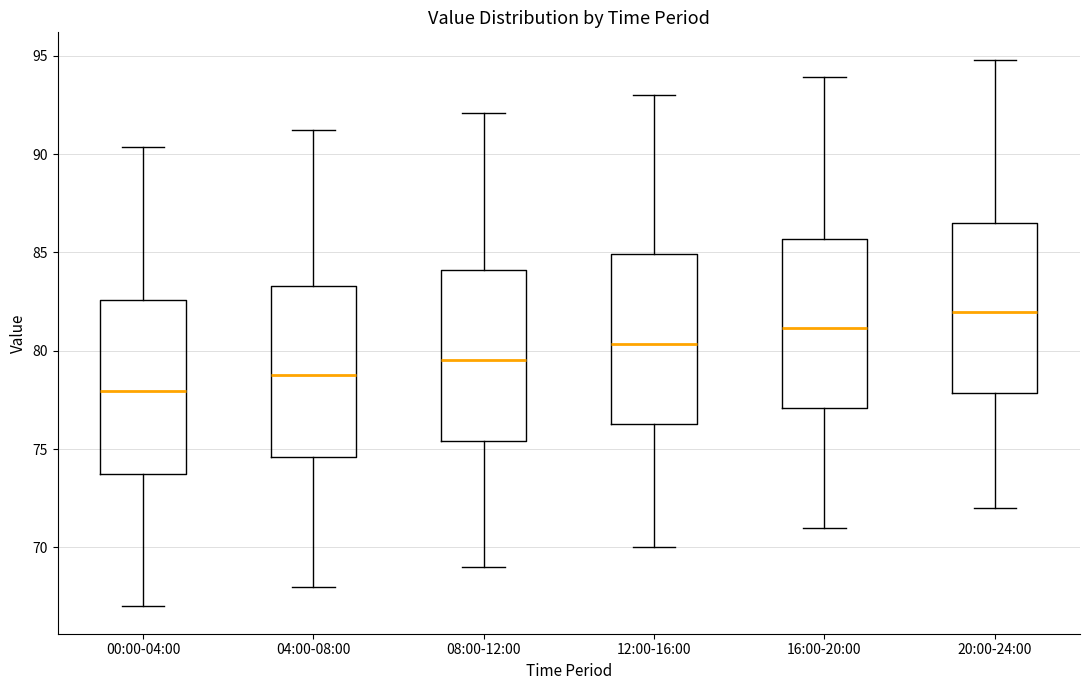

Reading left to right, read every box against the y-axis: the position of its median line, the range the box covers, and the ends of its whiskers. The values are not printed on the chart, so give them approximately, as read against the axis.

00:00-04:00: median 78.0, box 74.0 to 82.5, whiskers 67.0 to 90.5
04:00-08:00: median 79.0, box 74.5 to 83.5, whiskers 68.0 to 91.0
08:00-12:00: median 79.5, box 75.5 to 84.0, whiskers 69.0 to 92.0
12:00-16:00: median 80.5, box 76.5 to 85.0, whiskers 70.0 to 93.0
16:00-20:00: median 81.0, box 77.0 to 85.5, whiskers 71.0 to 94.0
20:00-24:00: median 82.0, box 78.0 to 86.5, whiskers 72.0 to 95.0